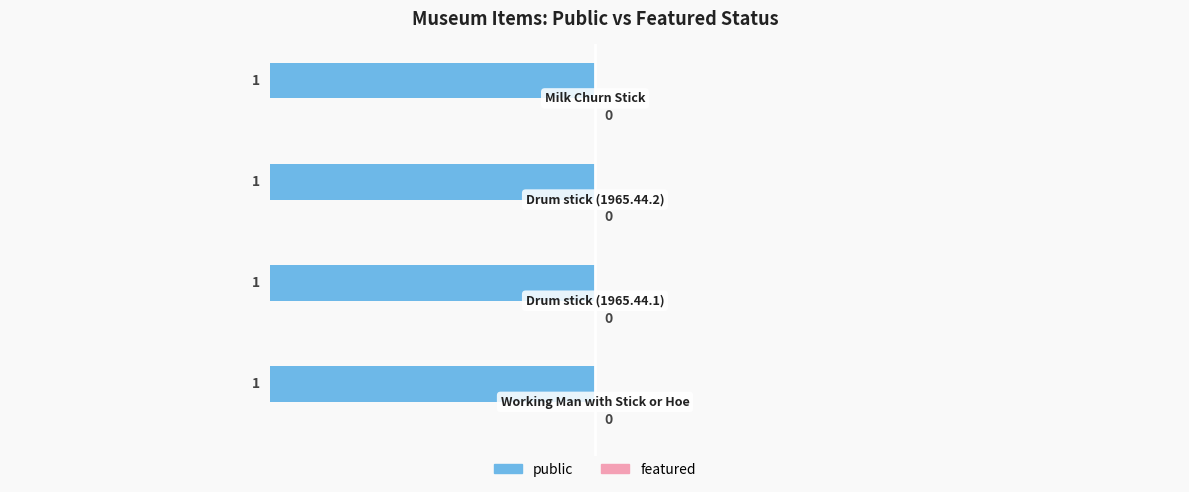

What position from the right is Drum stick (1965.44.2)?

2